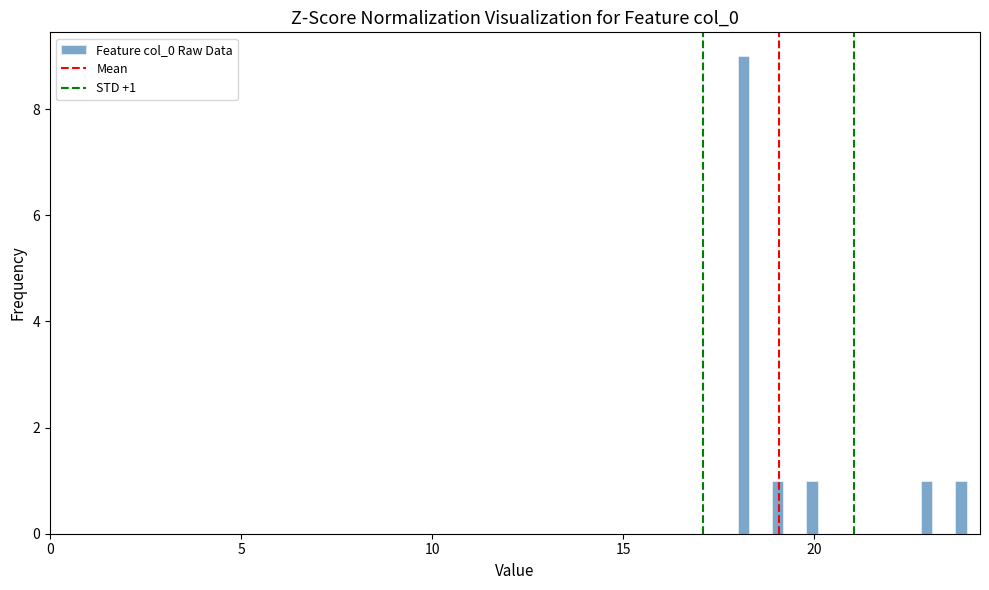

Read against the x-axis, roughly where is the centre of the tallest bar?

18.0